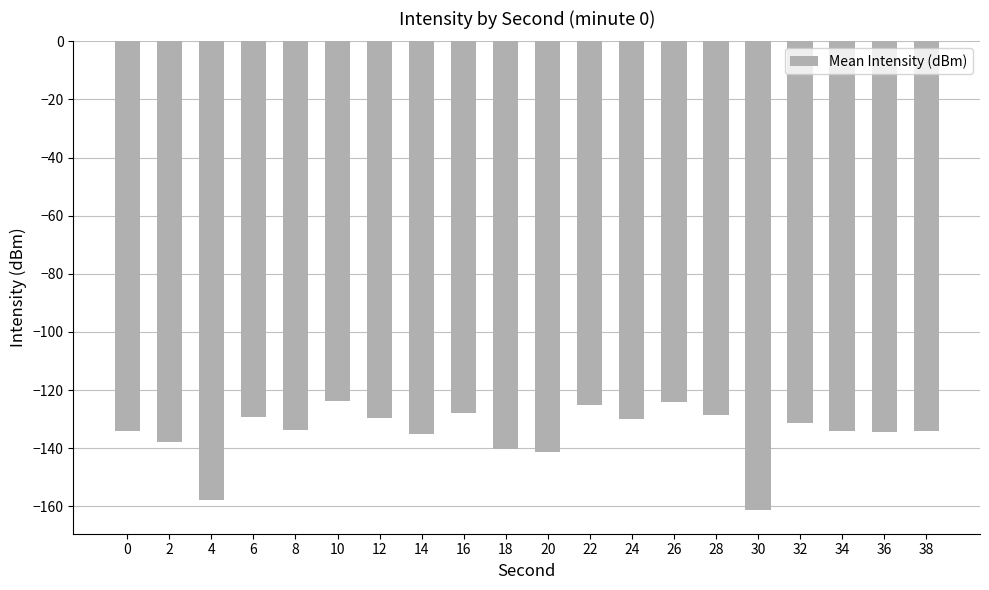

What value does the data have at 8?

-133.8